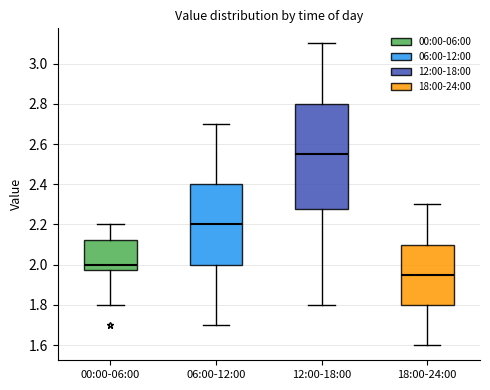

Where does the upper whisker of the box for 18:00-24:00 end on the y-axis? The values are not printed on the chart, so give them approximately, as read against the axis.

2.30